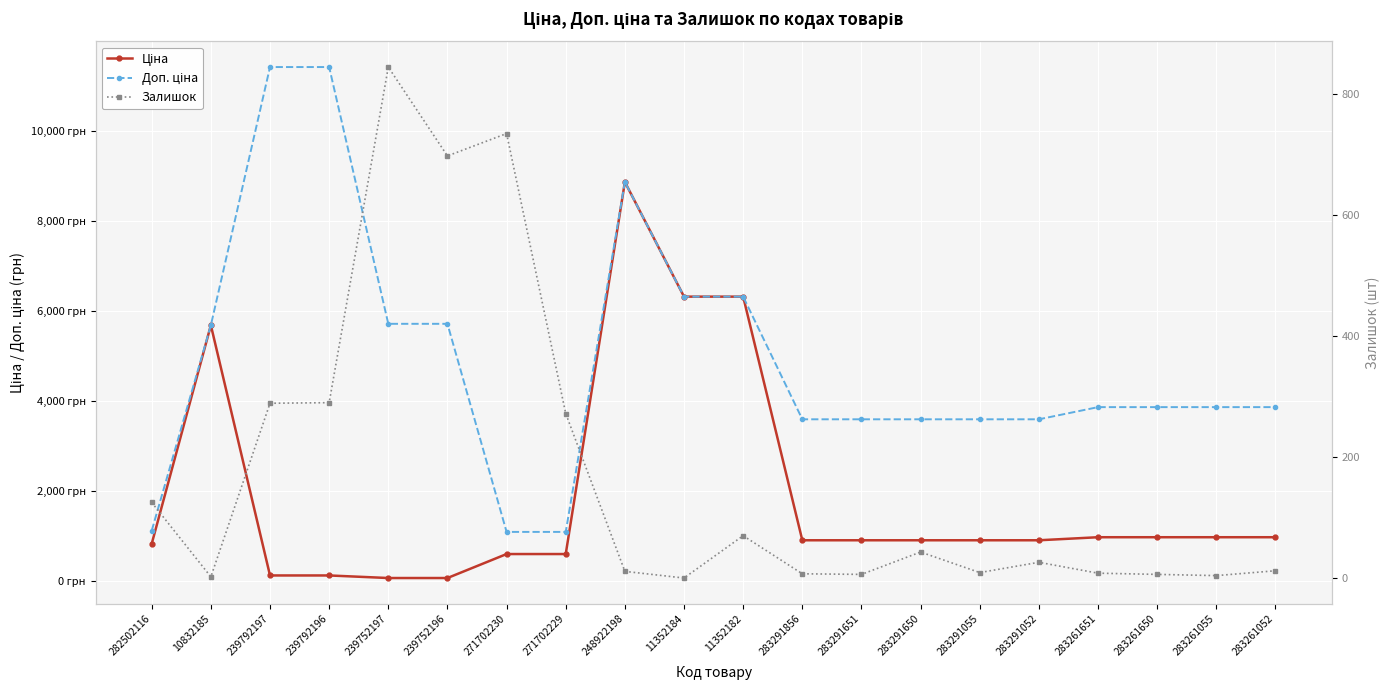

What is the average value of the Залишок series?

172.9